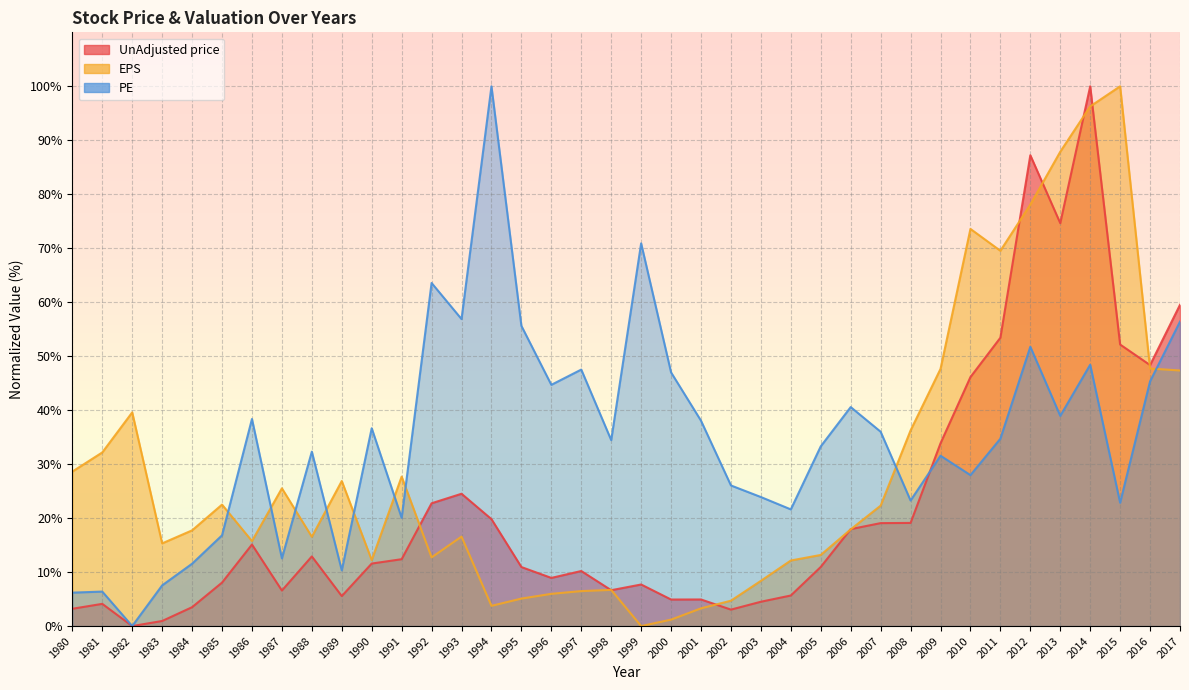

Which series has the largest total across all categories?

PE